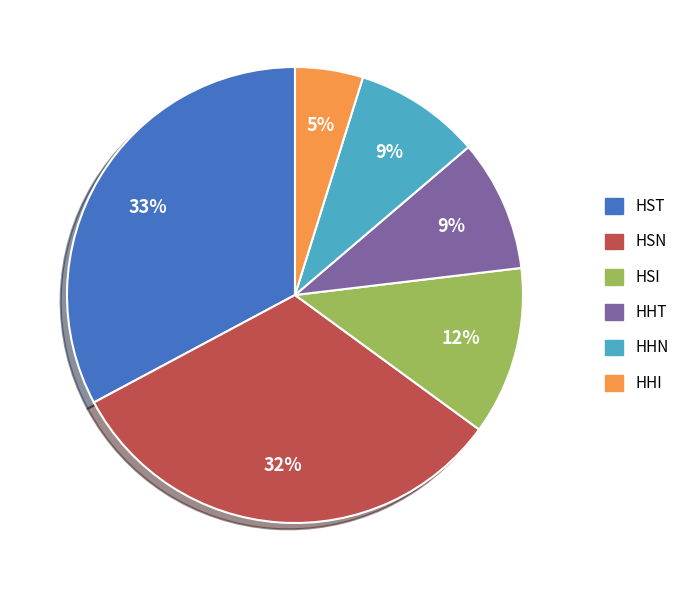

How many segments does this pie chart have?

6